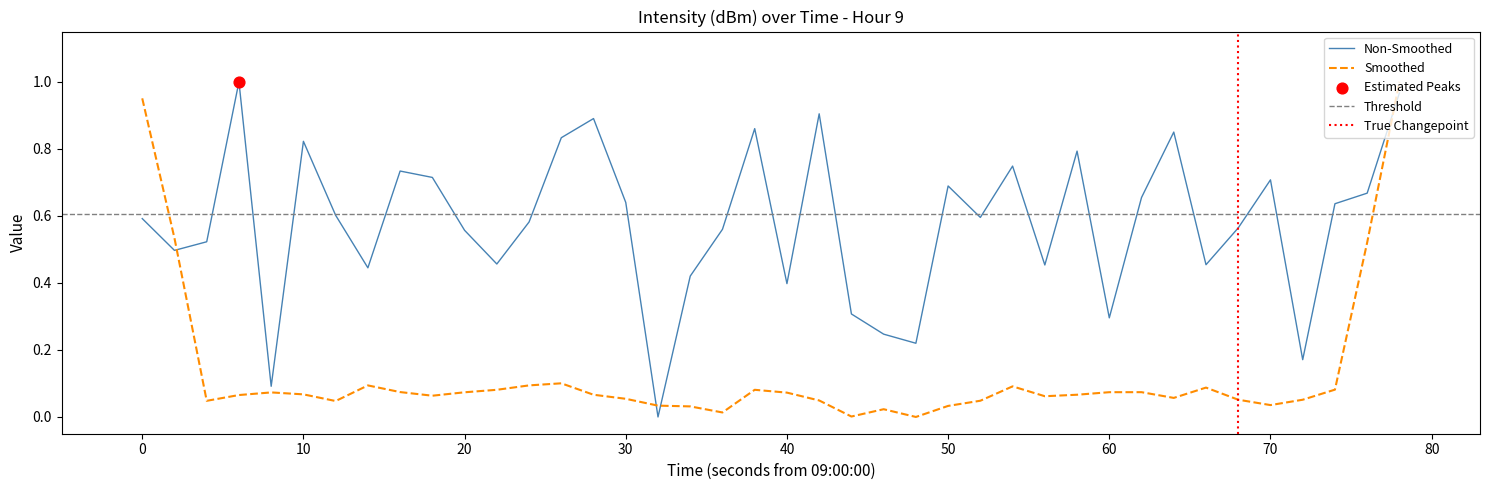

True or false: Non-Smoothed has a value of 0.3 at 60.

True